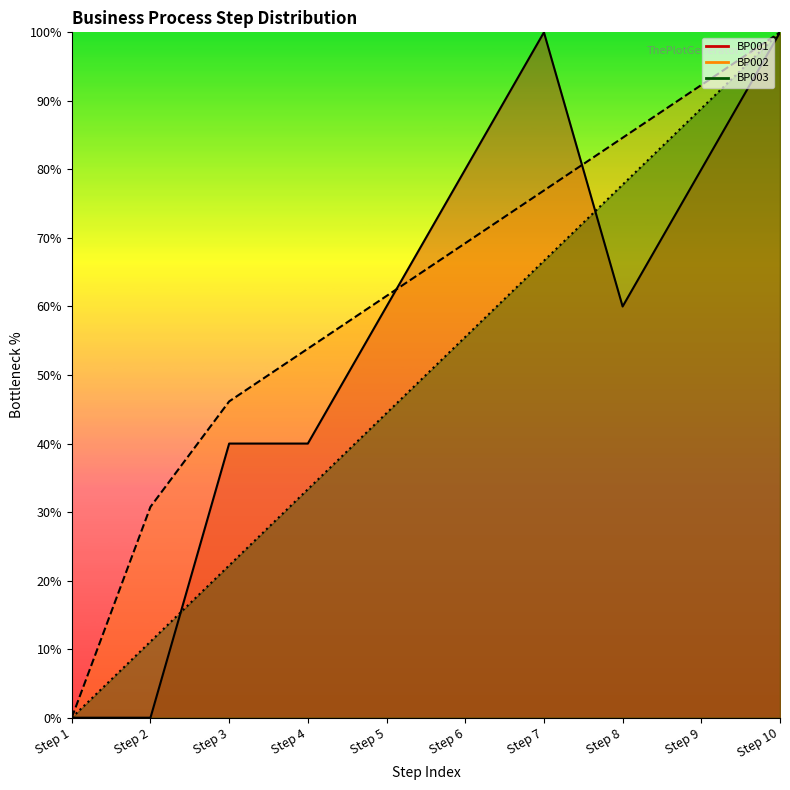

Rank the series at Step 5 from lowest to highest value.

BP003 line, BP001 line, BP002 line